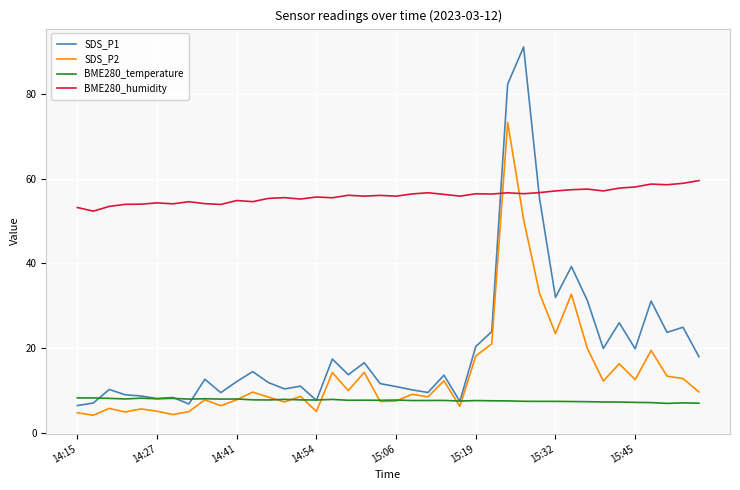

Which series has the largest range (max minus min)?

SDS_P1